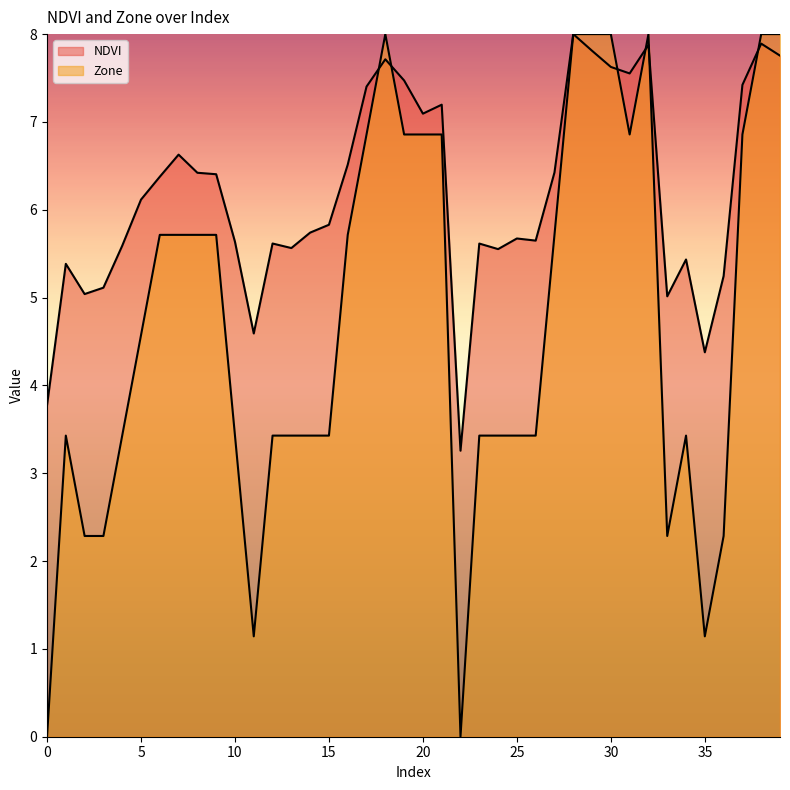

Reading left to right, list all the values displayed in this chart.

NDVI: 3.8	5.4	5.0	5.1	5.6	6.1	6.4	6.6	6.4	6.4	5.6	4.6	5.6	5.6	5.7	5.8	6.5	7.4	7.7	7.5	7.1	7.2	3.3	5.6	5.6	5.7	5.6	6.4	8.0	7.8	7.6	7.6	7.9	5.0	5.4	4.4	5.2	7.4	7.9	7.8
Zone: 0.0	3.4	2.3	2.3	3.4	4.6	5.7	5.7	5.7	5.7	3.4	1.1	3.4	3.4	3.4	3.4	5.7	6.9	8.0	6.9	6.9	6.9	0.0	3.4	3.4	3.4	3.4	5.7	8.0	8.0	8.0	6.9	8.0	2.3	3.4	1.1	2.3	6.9	8.0	8.0